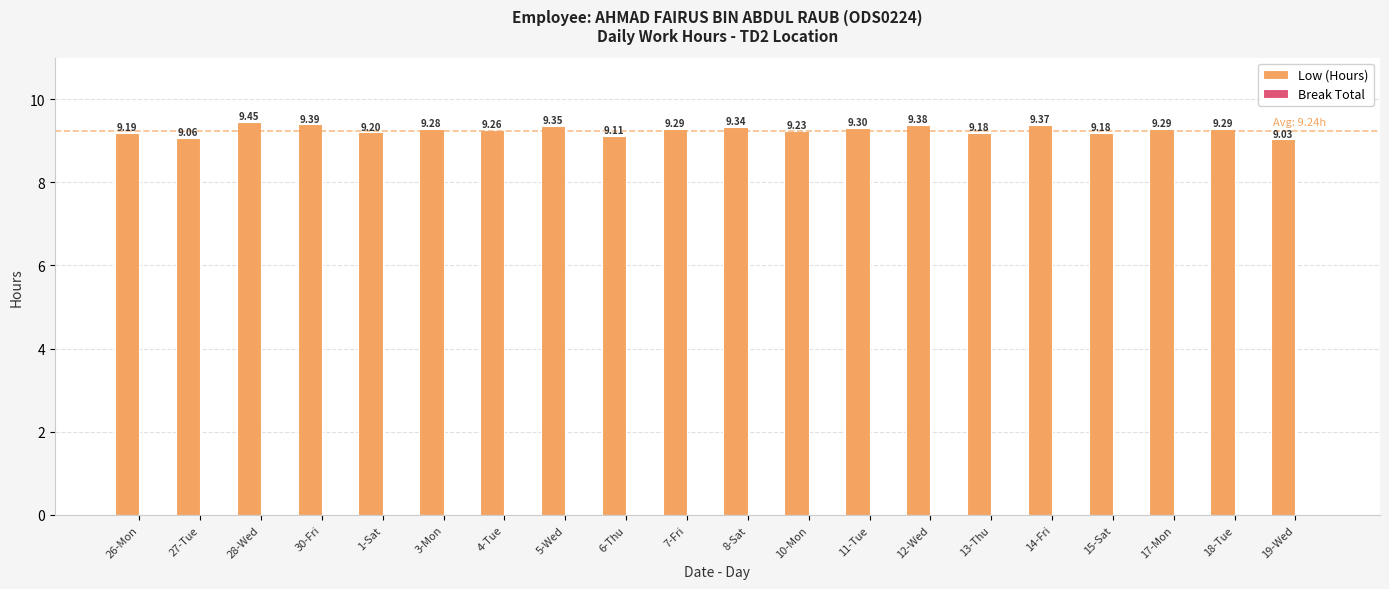

Between 14-Fri and 10-Mon, which is larger?

14-Fri